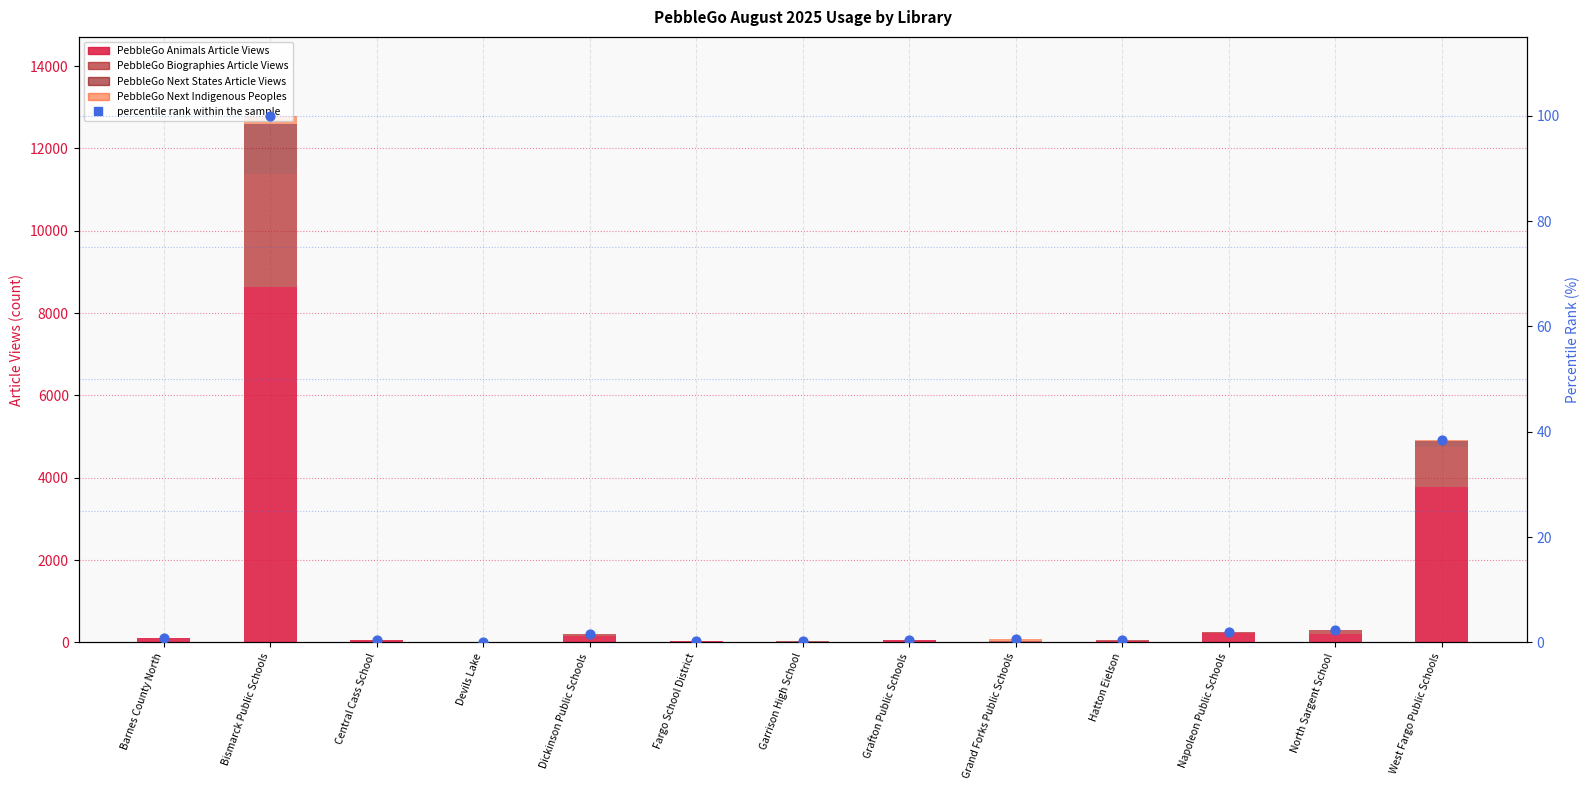

At how many categories does at least one series exceed 6363?

1